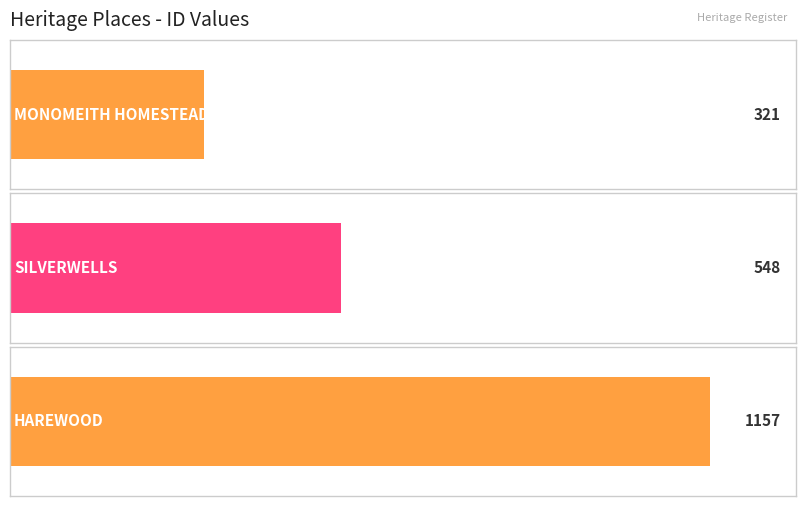

Between HAREWOOD and MONOMEITH HOMESTEAD, which is larger?

HAREWOOD